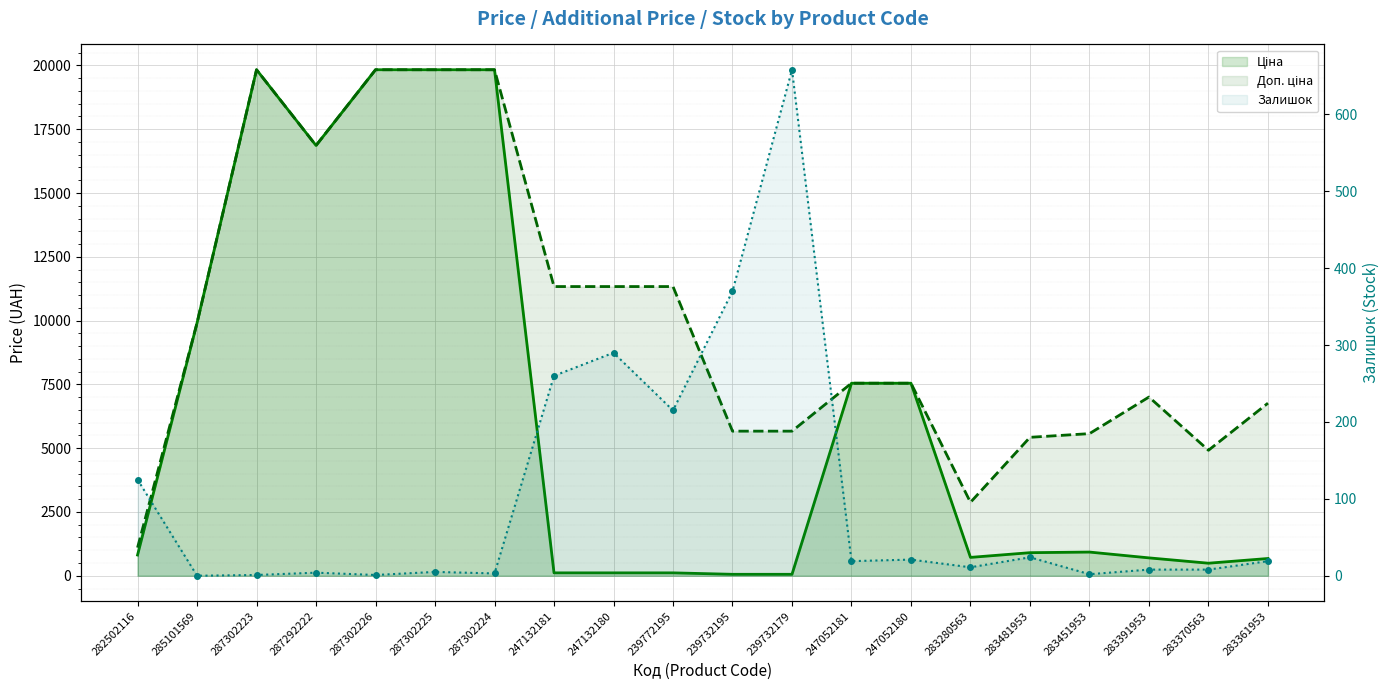

At which category does Доп. ціна reach its first local peak?

287302223